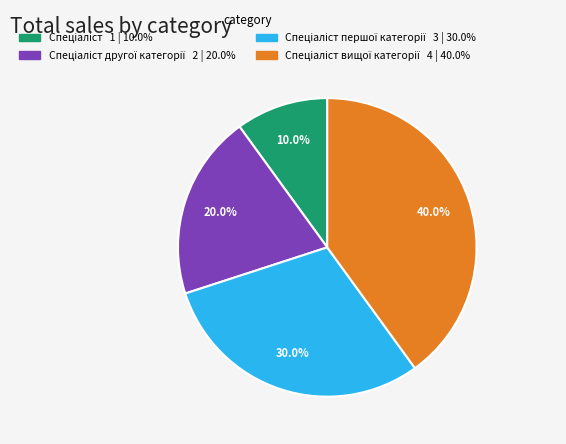

Is there any slice that represents more than half of the pie?

No